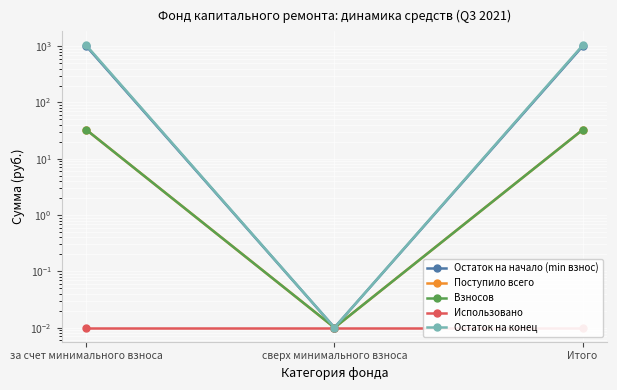

At which category does the chart reach its peak across all series?

за счет минимального взноса